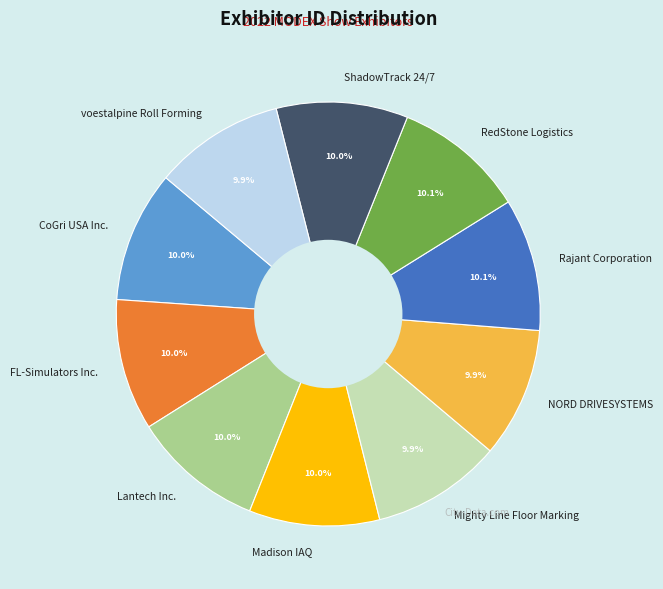

Count the number of slices in the pie.

10